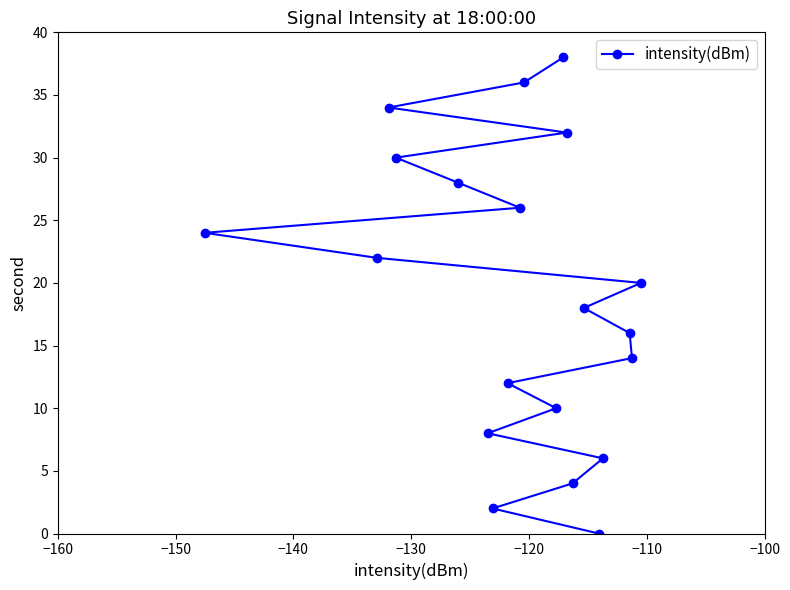

Does the chart display data point markers on the line(s)?

Yes